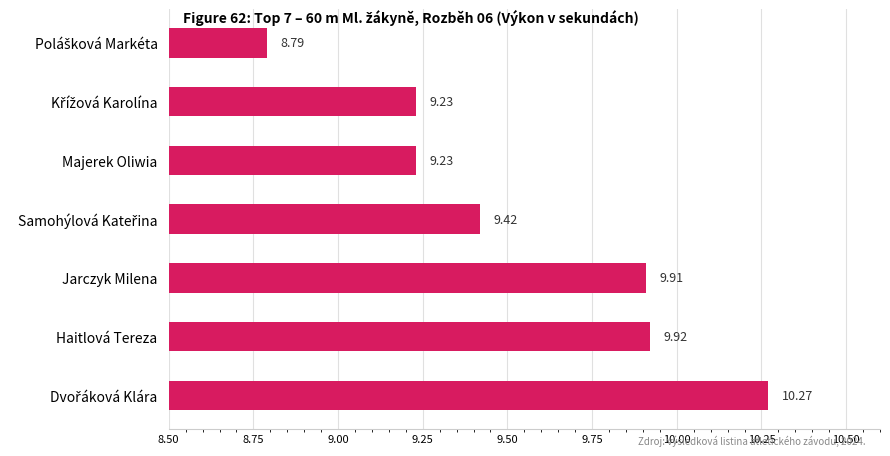

How many bars are there in total?

7